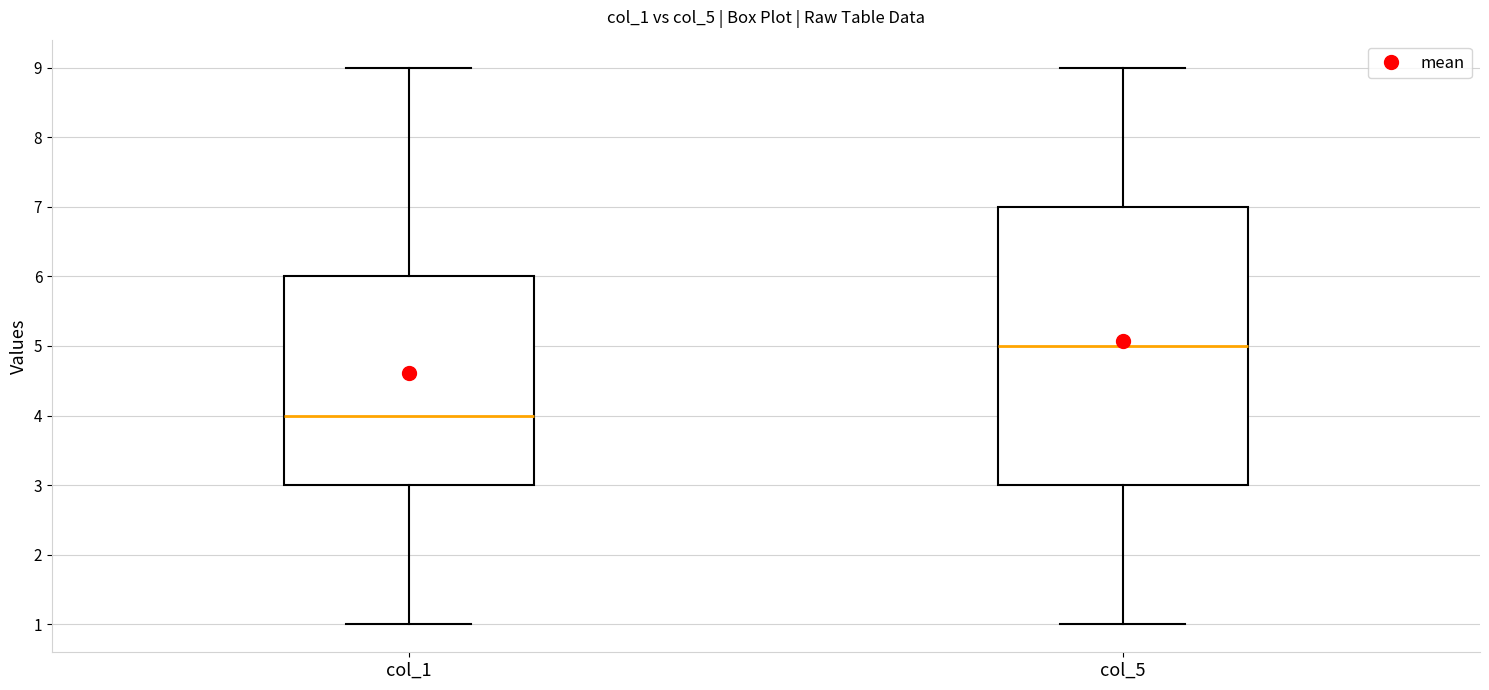

Reading left to right, read every box against the y-axis: the position of its median line, the range the box covers, and the ends of its whiskers. The values are not printed on the chart, so give them approximately, as read against the axis.

col_1: median 4, box 3 to 6, whiskers 1 to 9
col_5: median 5, box 3 to 7, whiskers 1 to 9